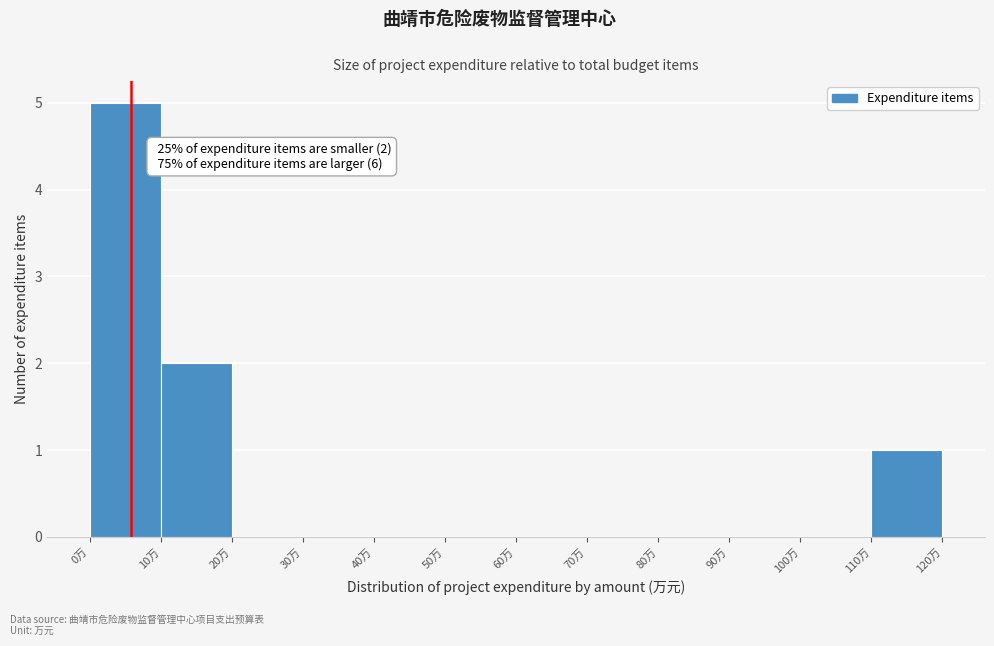

Which range on the x-axis has the tallest bar?

0 to 10